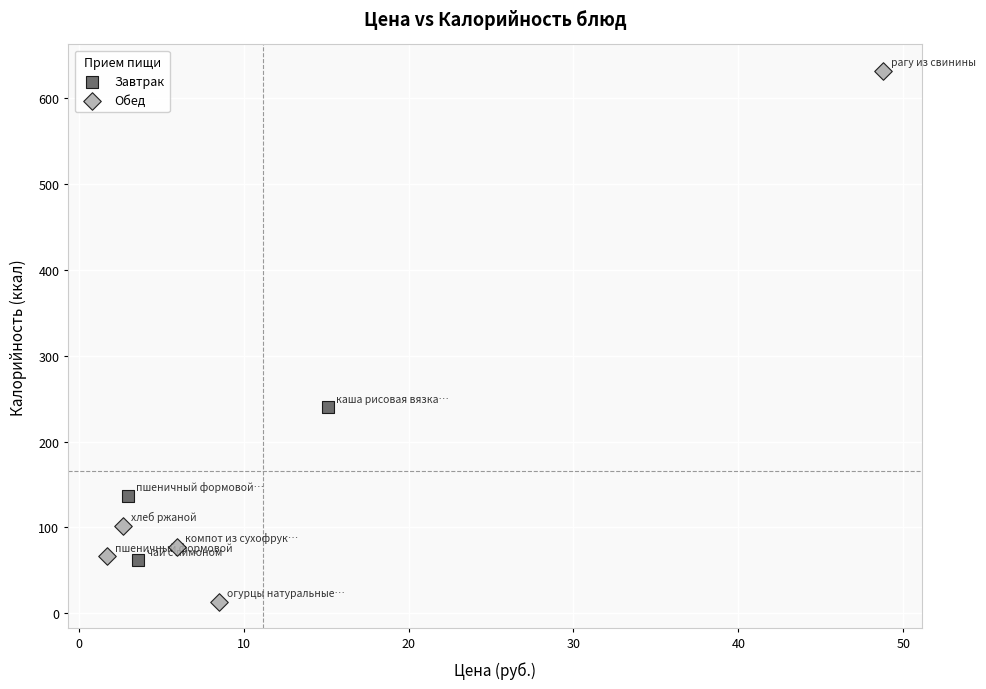

Which series contains the highest Y value?

Обед